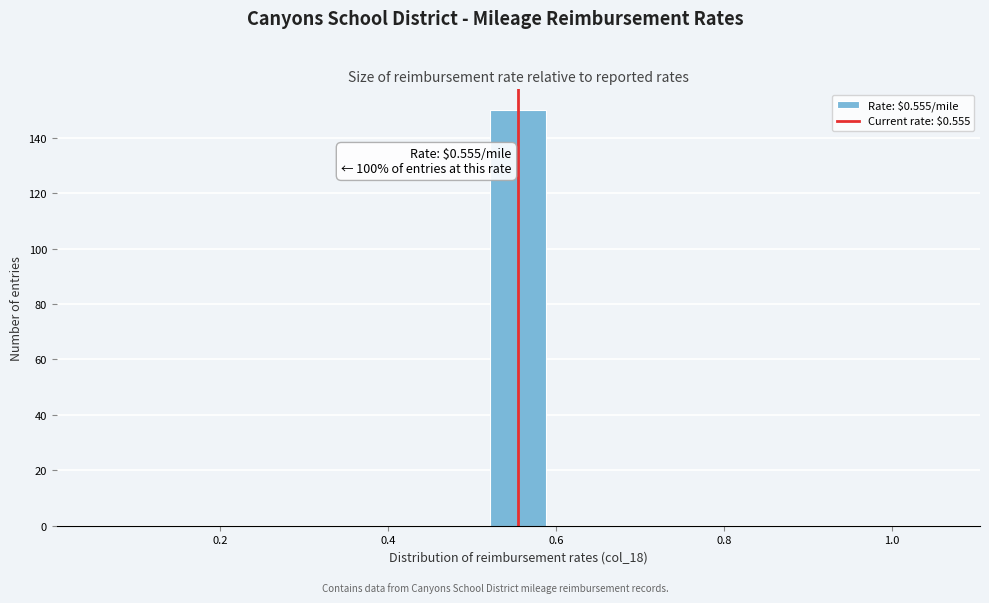

Read against the x-axis, roughly where is the centre of the tallest bar?

0.56